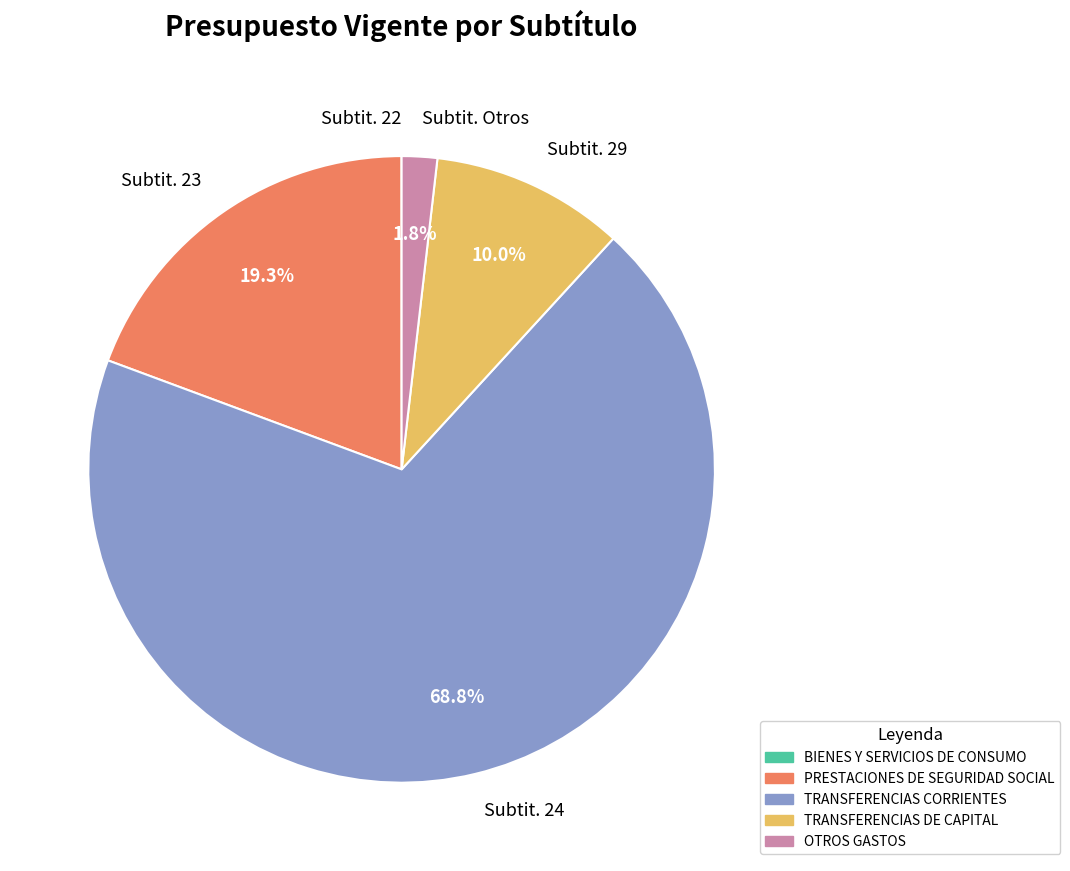

Does Subtit. 23 represent more than half of the total?

No